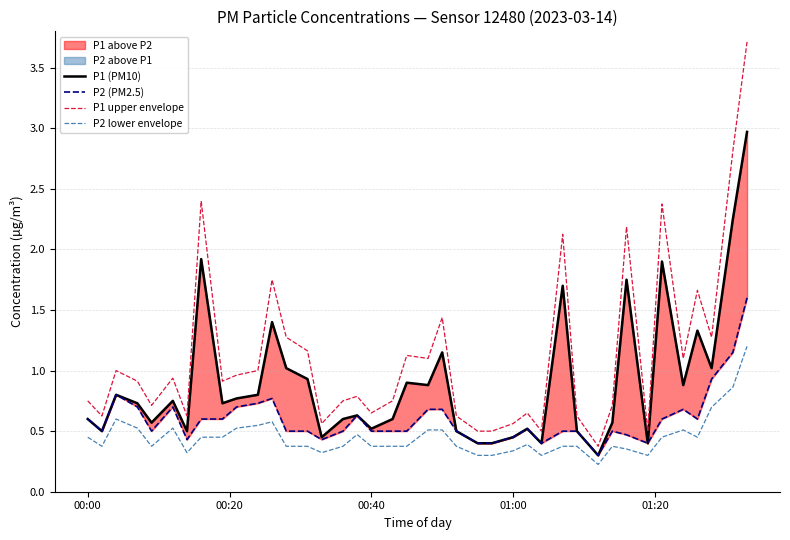

True or false: P1 upper envelope and P1 (PM10) intersect in this chart.

False